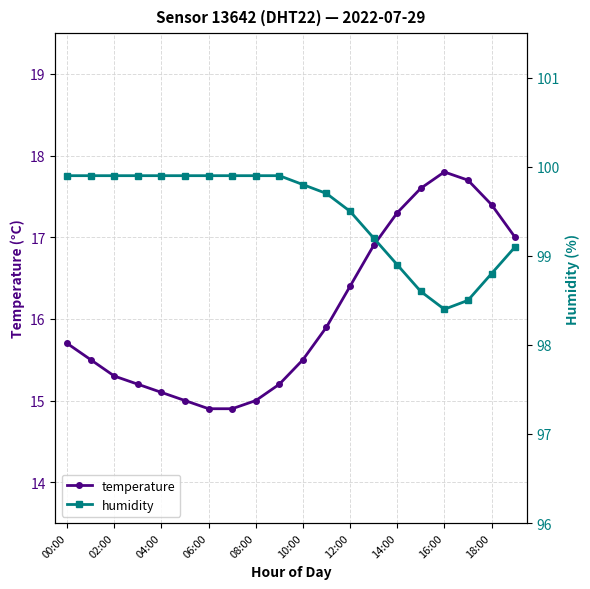

At how many categories does at least one series exceed 30?

20